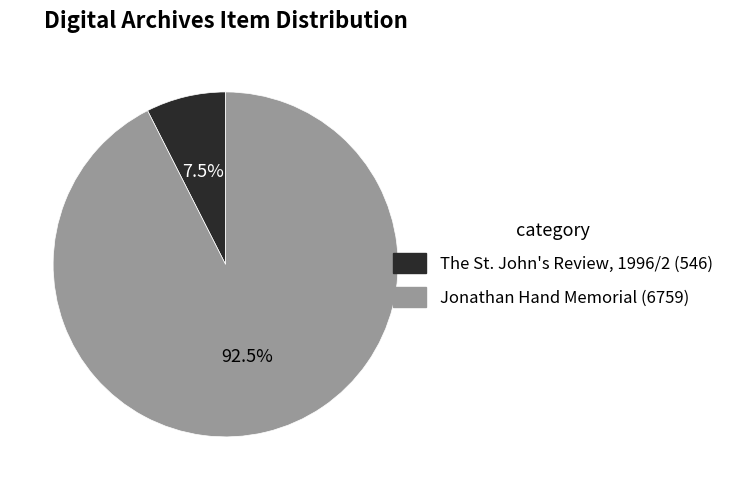

To the nearest percent, what is the difference between the largest and smallest slice percentages?

85%